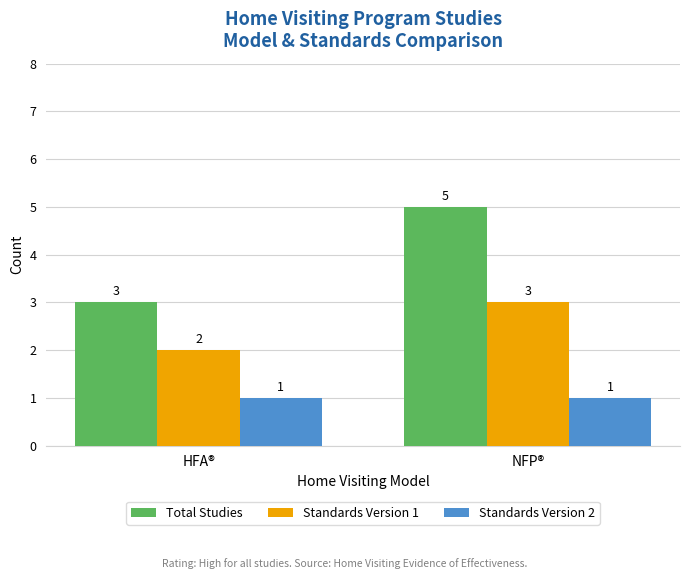

Is it true that Total Studies equals 3 at HFA®?

True